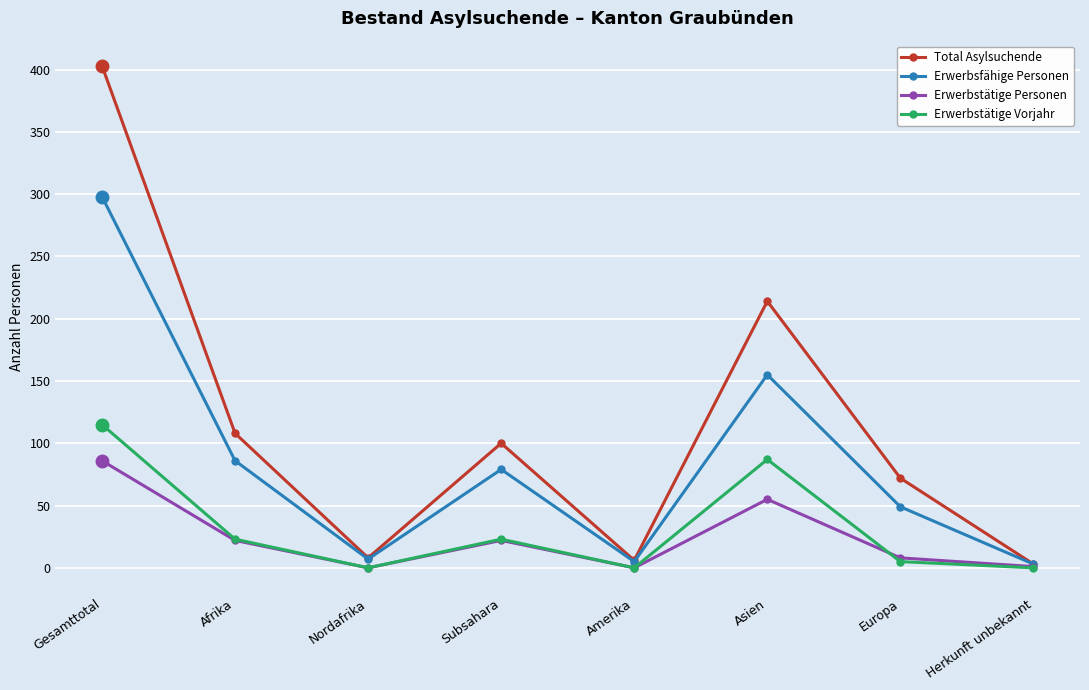

Which label corresponds to the largest value in the chart?

Gesamttotal